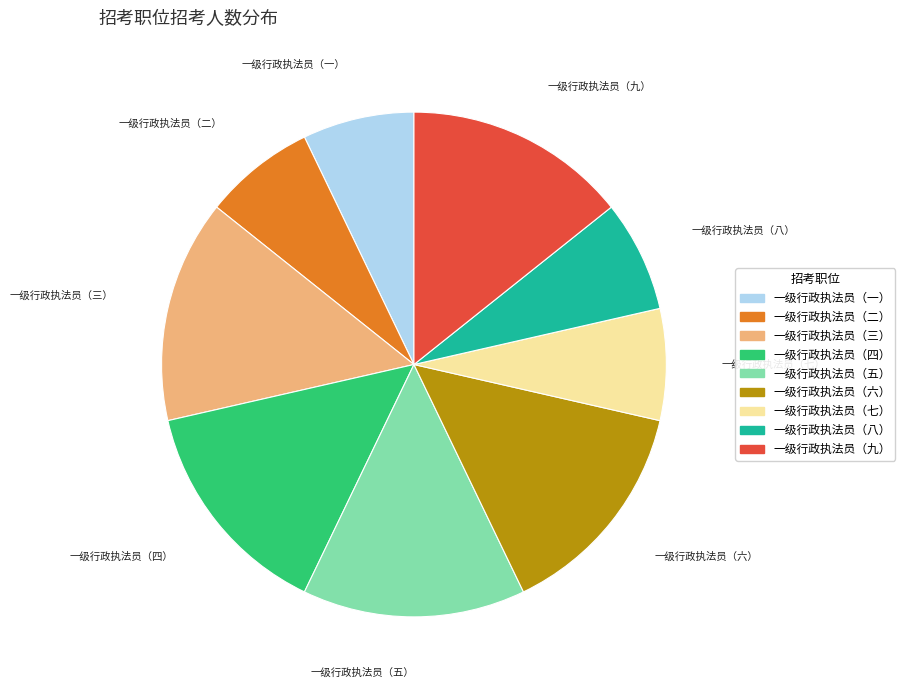

Count the number of slices in the pie.

9